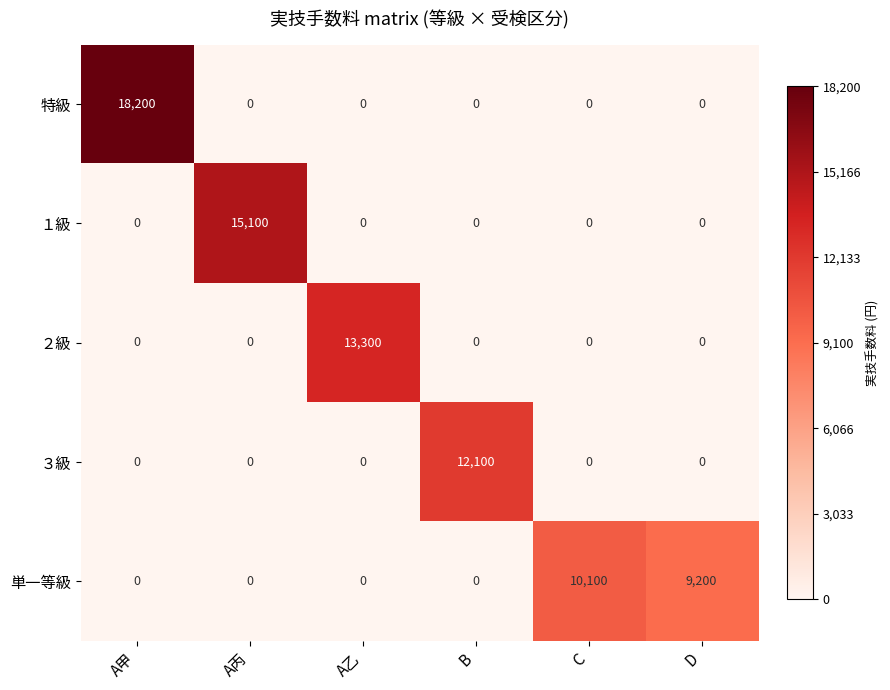

What is the difference between the maximum and minimum values in the 単一等級 series?

10100